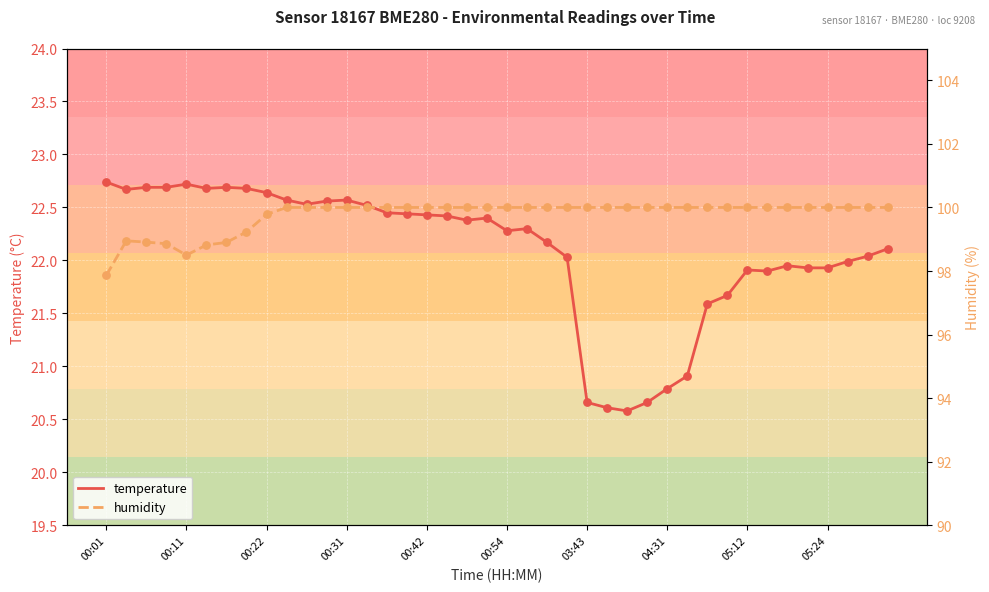

What are all the series names shown in the legend?

temperature, humidity